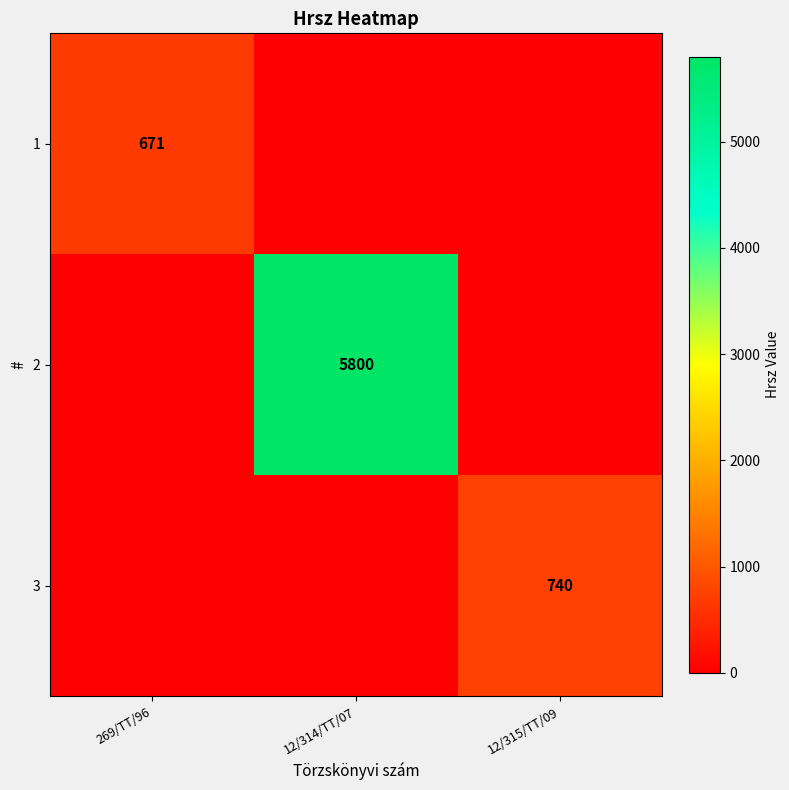

What is the total value across all series at 12/314/TT/07?

5800